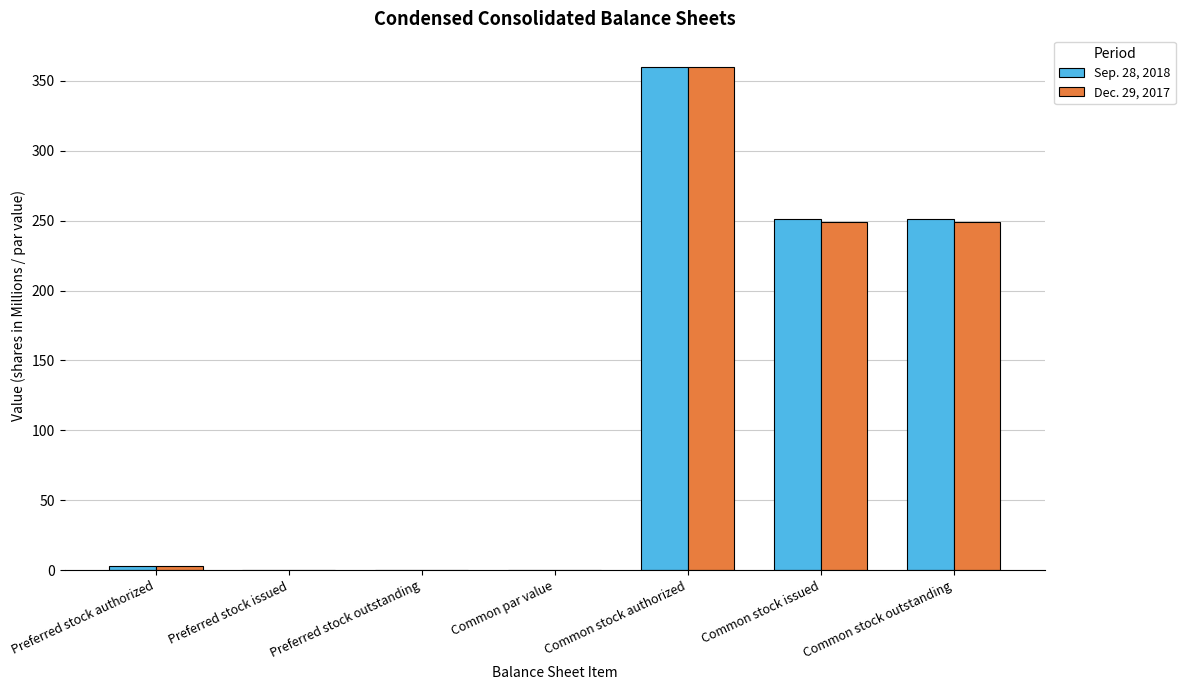

What is the sum of all Dec. 29, 2017 values?

860.8